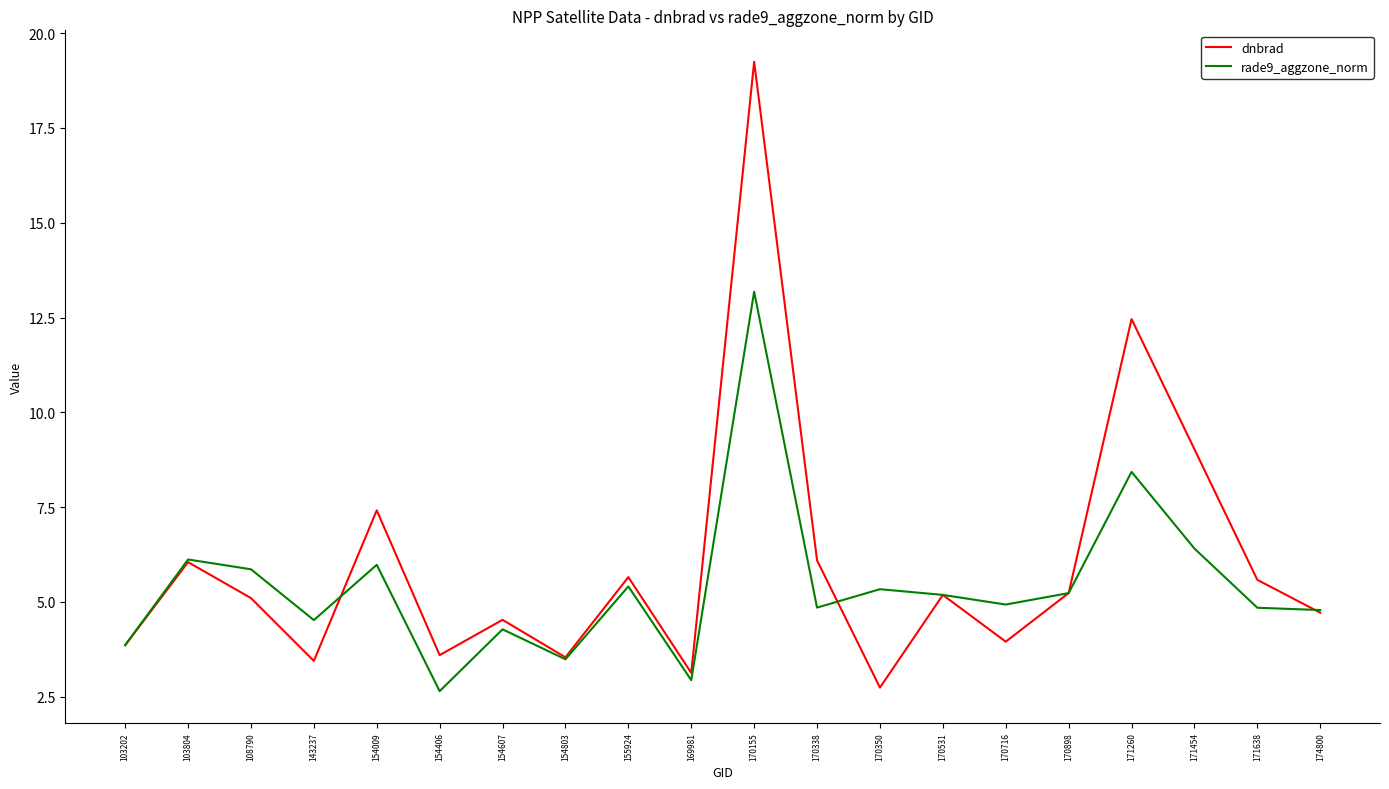

Which category has the lowest value in the dnbrad series?

170350